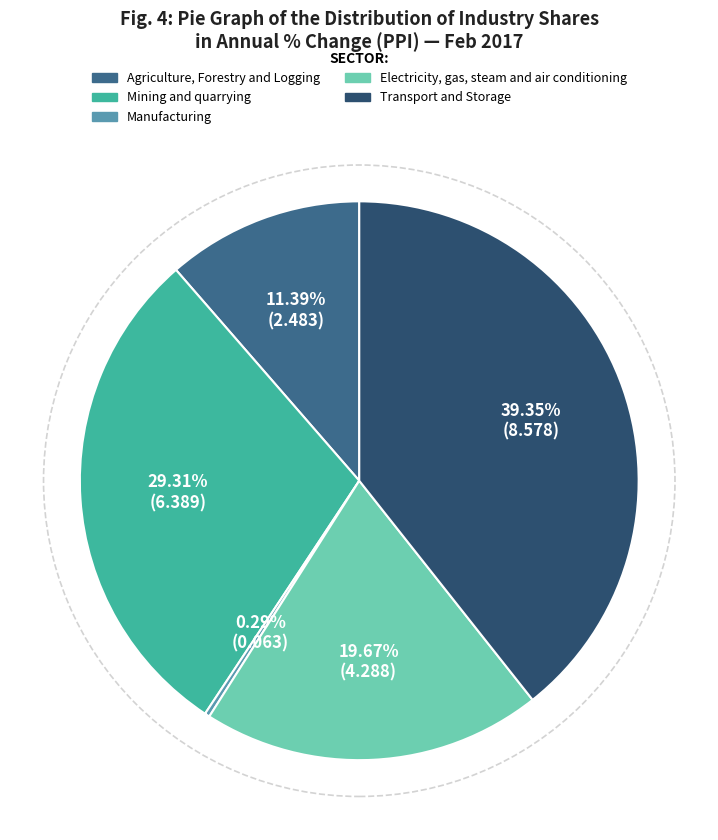

Does any single category account for the majority?

No